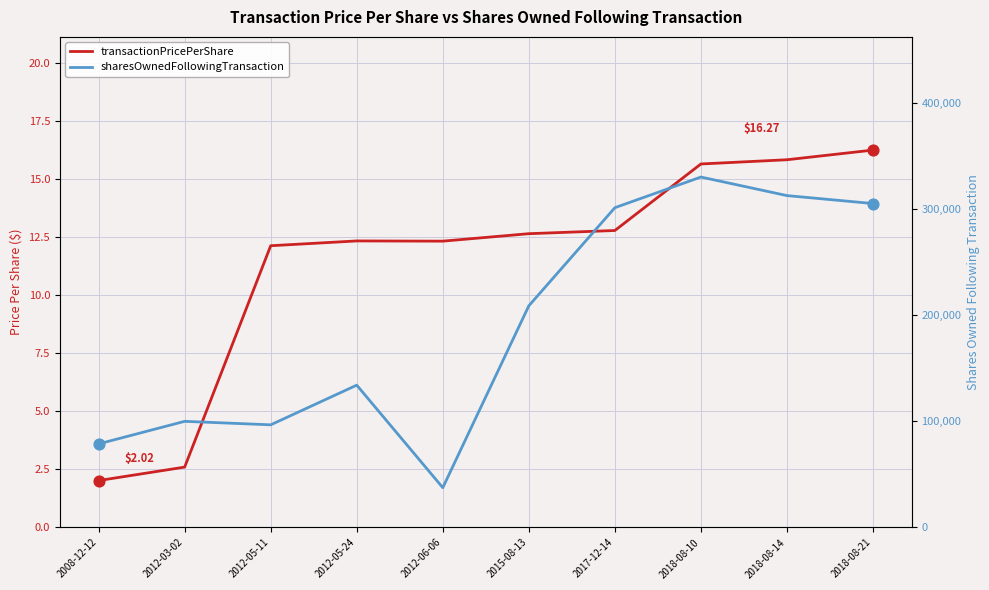

What are all the series names shown in the legend?

transactionPricePerShare, sharesOwnedFollowingTransaction